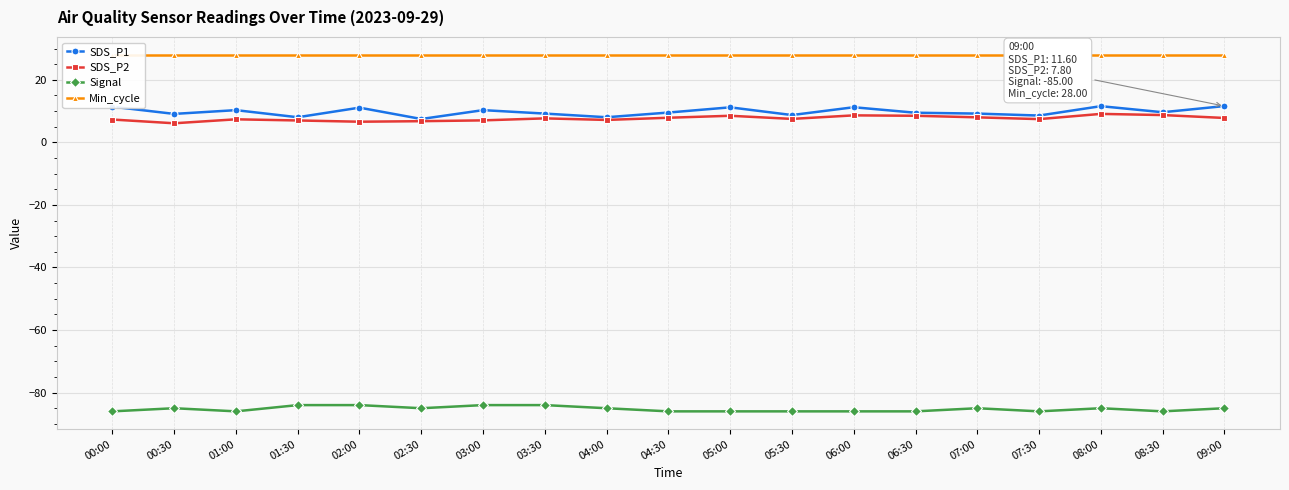

Which category has the lowest value in the Signal series?

00:00